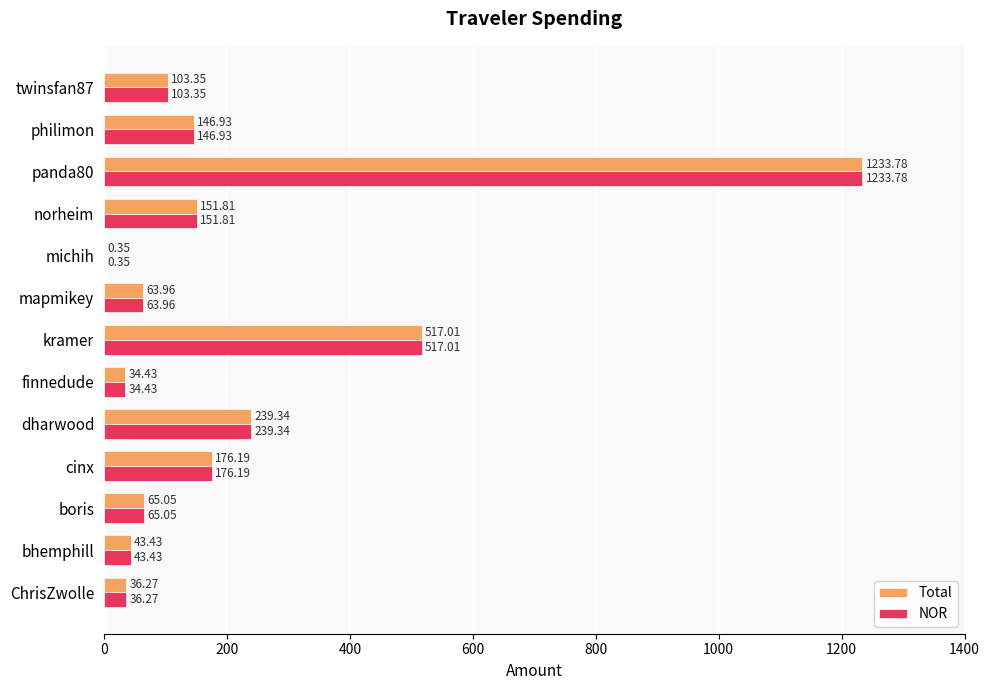

What are all the series names shown in the legend?

Total, NOR